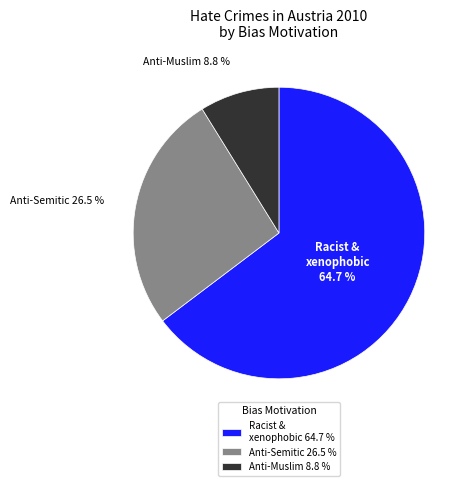

Does Anti-Muslim 8.8 % represent more than half of the total?

No